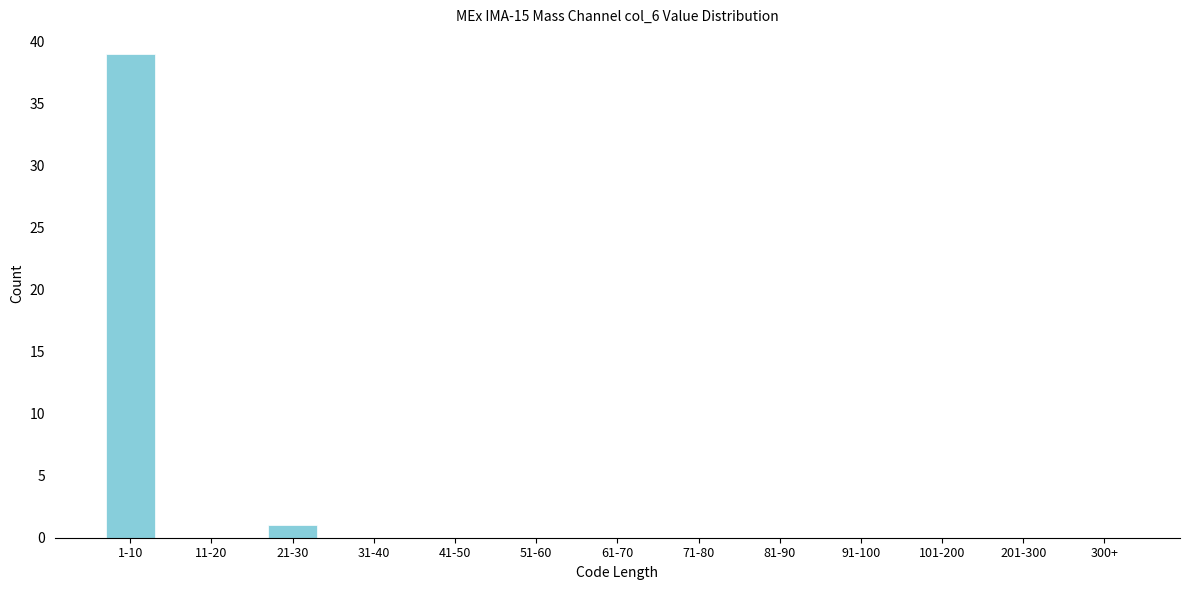

Reading left to right, what are all the values shown in this chart?

1-10=39	11-20=0	21-30=1	31-40=0	41-50=0	51-60=0	61-70=0	71-80=0	81-90=0	91-100=0	101-200=0	201-300=0	300+=0